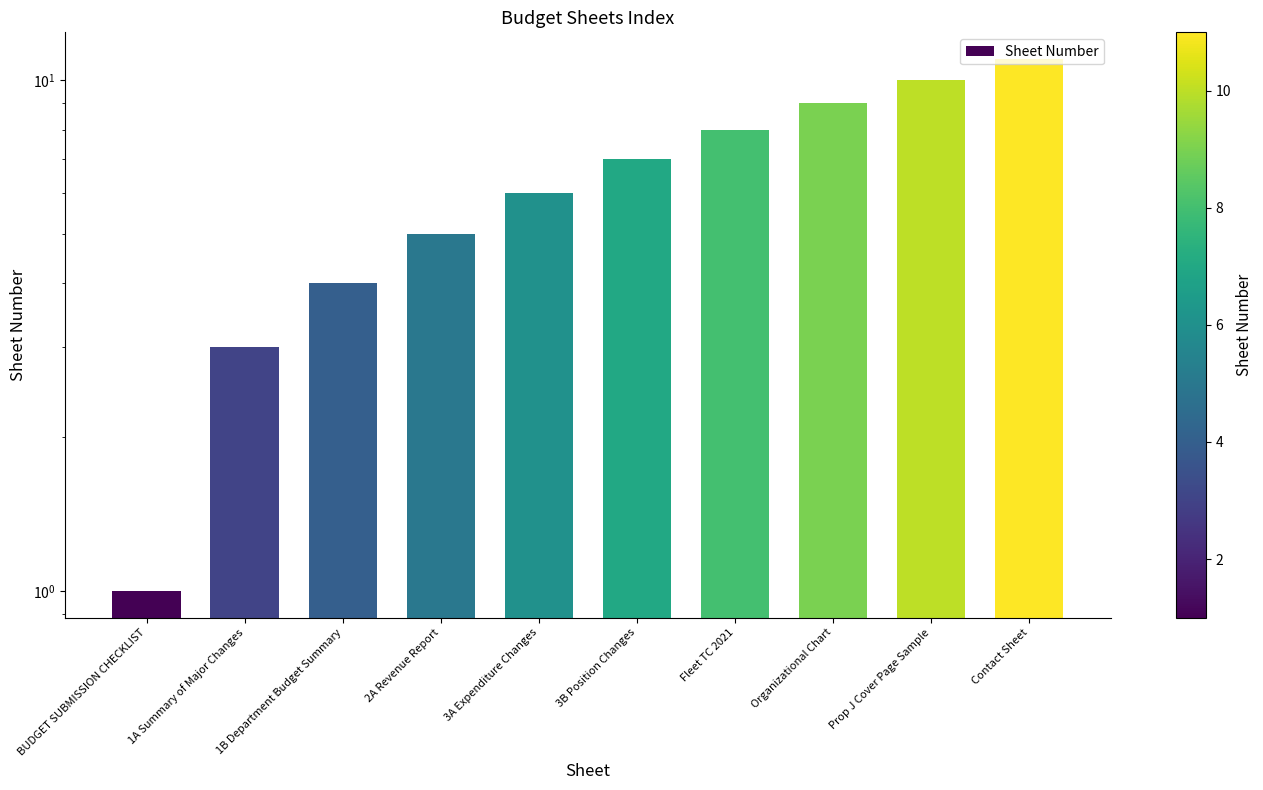

Which category has the highest value across all series?

Contact Sheet